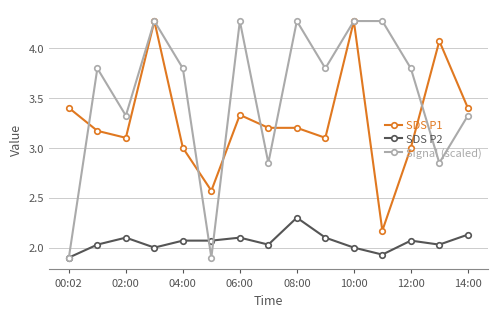

Which series has the largest total across all categories?

Signal (scaled)